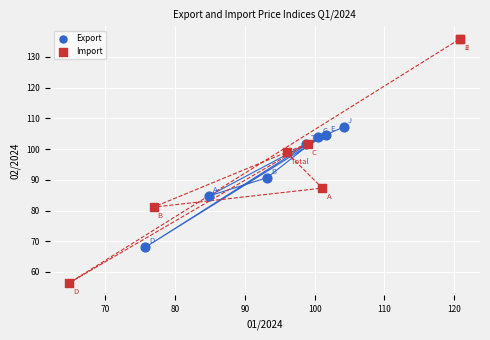

Which series has the widest spread of Y values?

Import